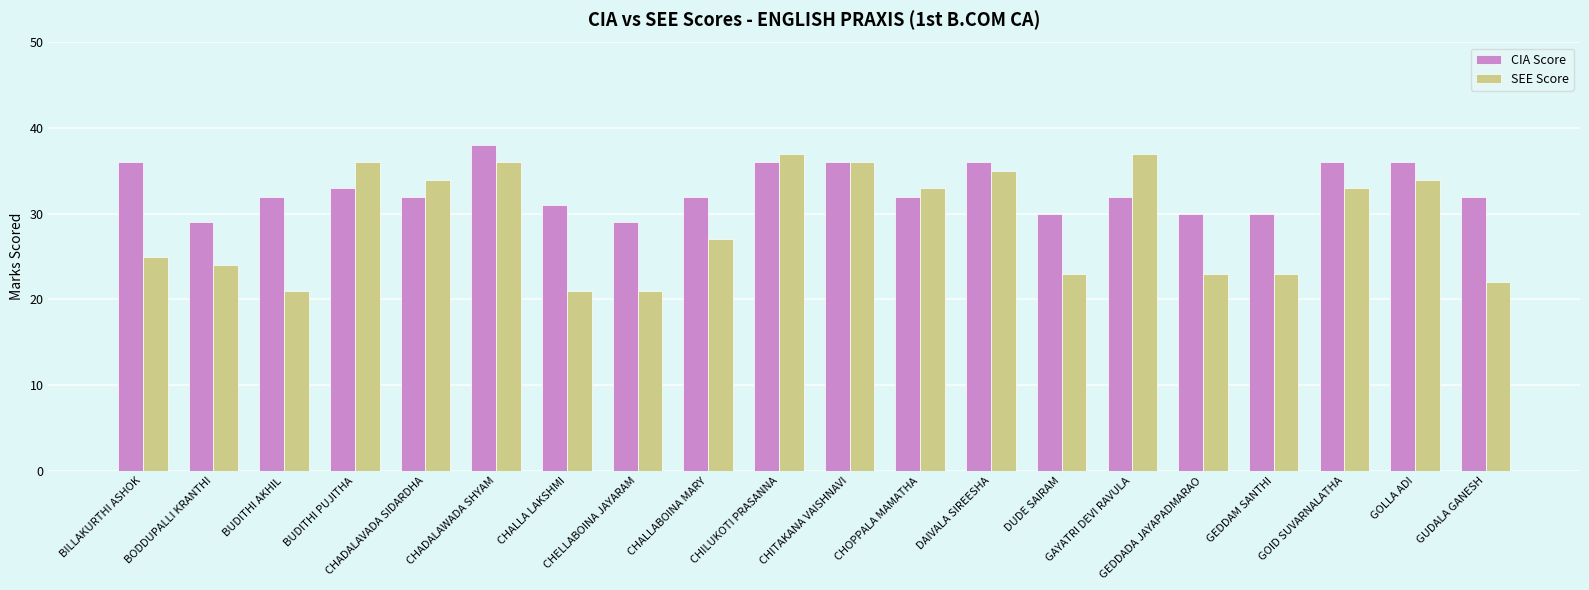

What are all the series names shown in the legend?

CIA Score, SEE Score